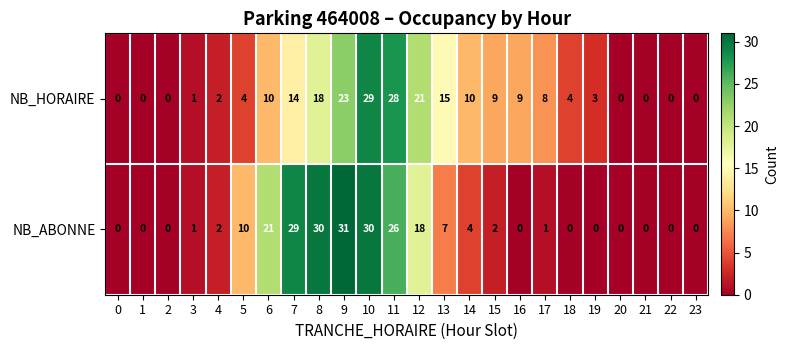

Rank the series by their maximum value, from highest to lowest.

NB_ABONNE, NB_HORAIRE